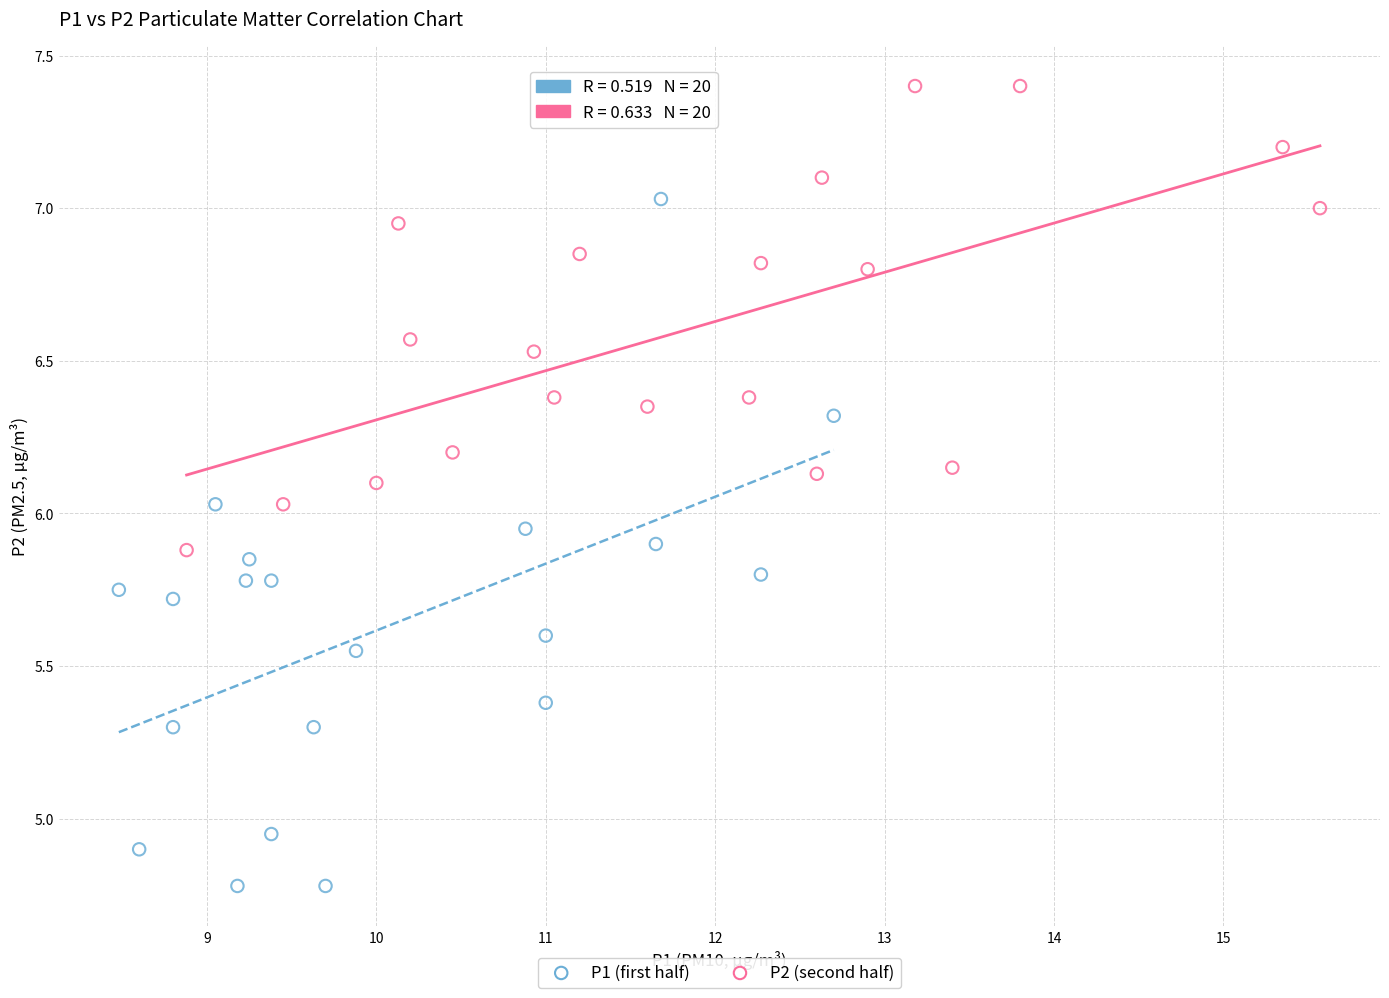

Which series contains the lowest Y value?

P1 (first half)